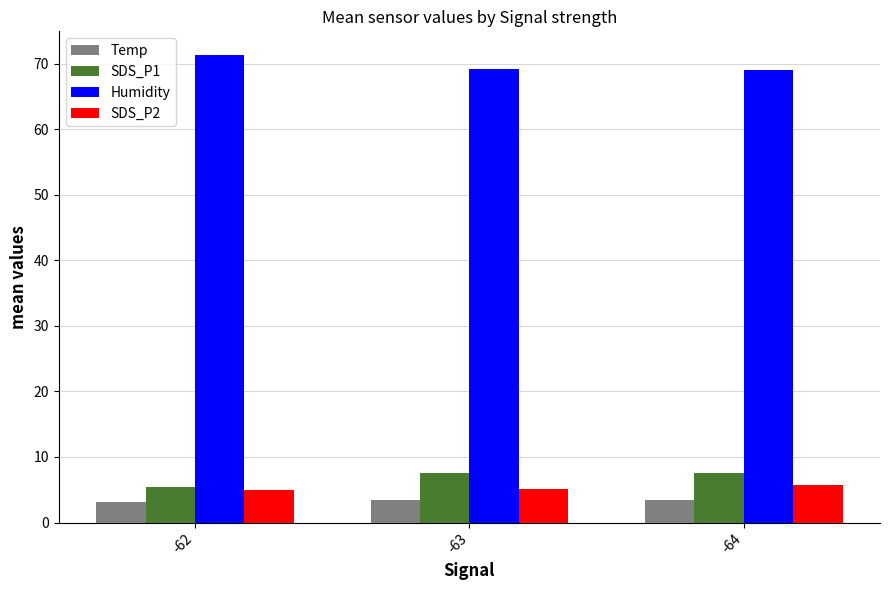

How many groups of bars are there?

3